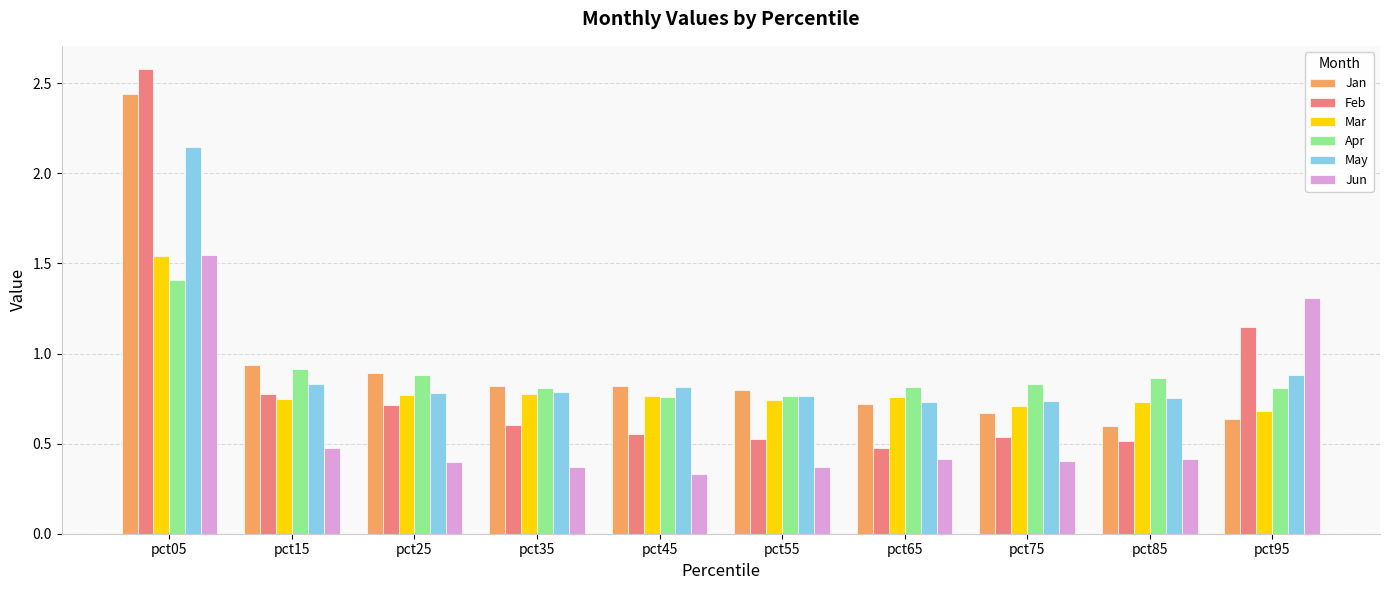

What is the sum of all Apr values?

8.9